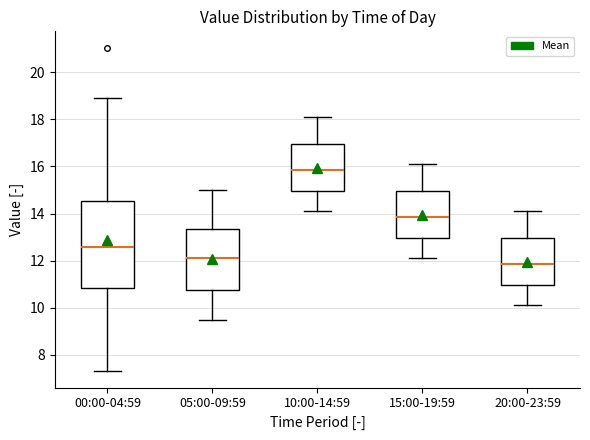

Where does the median line of the box for 15:00-19:59 sit on the y-axis? The values are not printed on the chart, so give them approximately, as read against the axis.

13.8